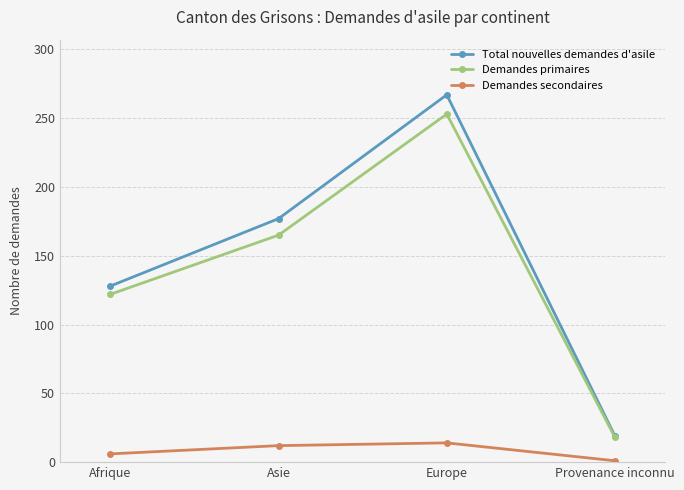

Rank the series by their maximum value, from highest to lowest.

Total nouvelles demandes d'asile, Demandes primaires, Demandes secondaires